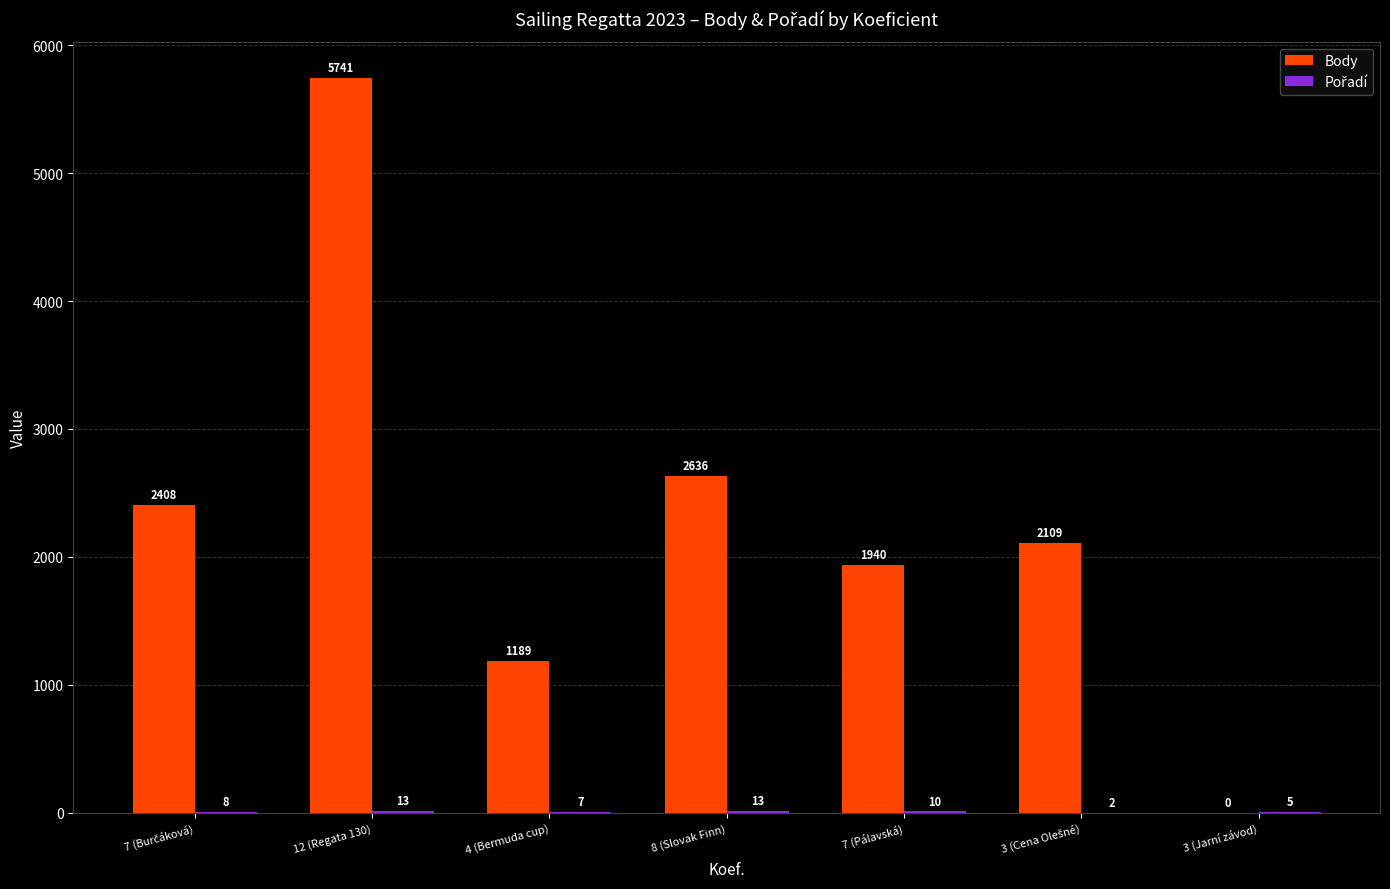

The Body series shows 0 at 3 (Jarní závod). True or false?

True